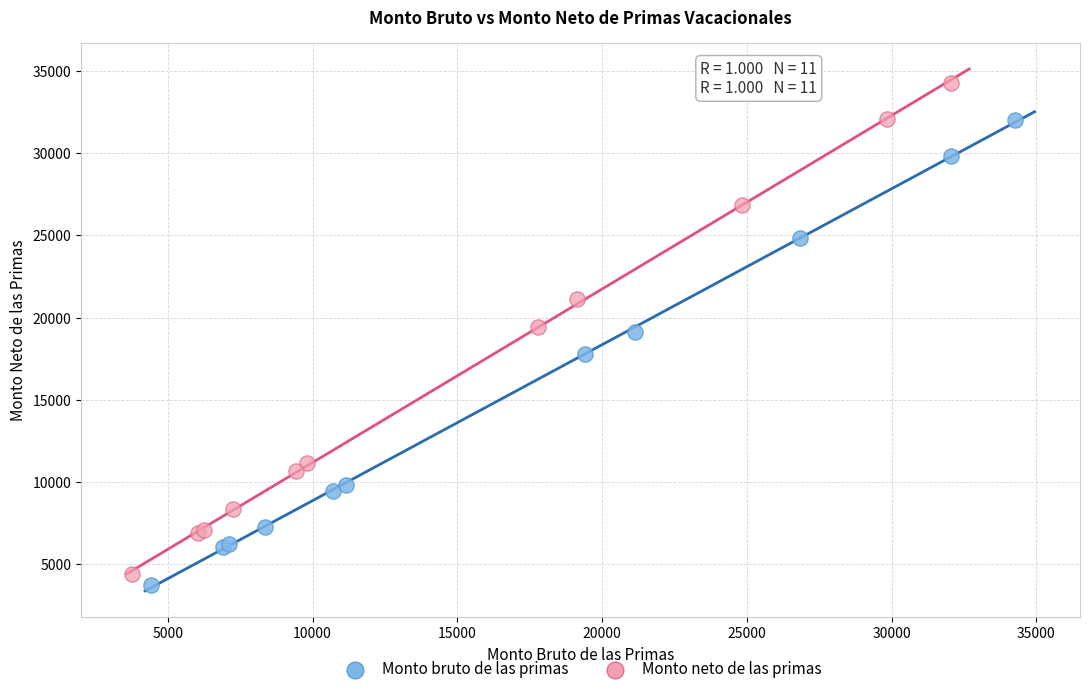

Which series has the widest spread of Y values?

Monto neto de las primas